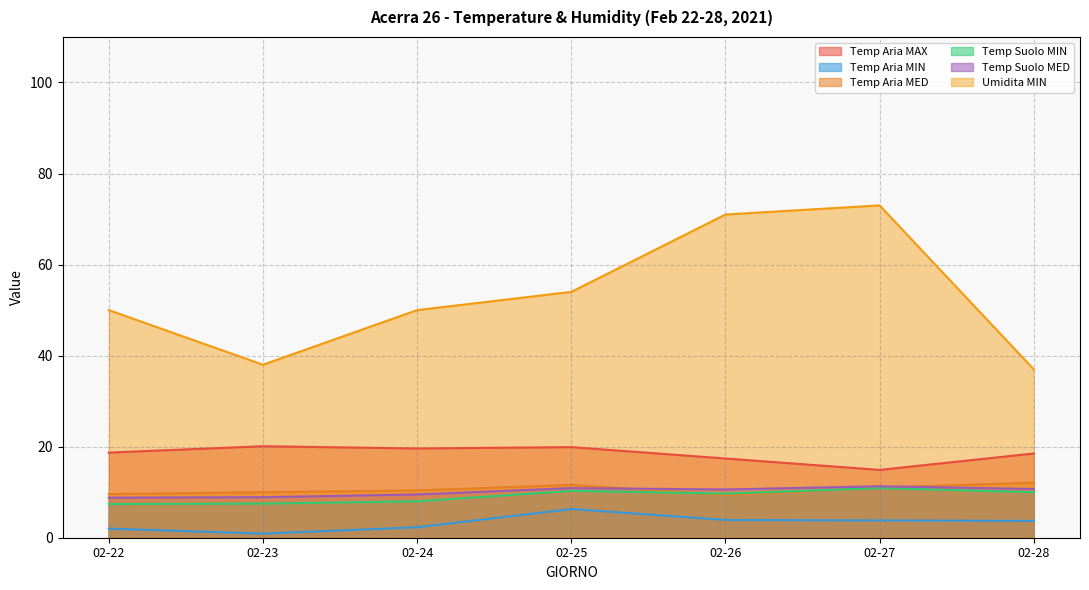

Reading right to left, list all the values displayed in this chart.

Temp Aria MAX: 18.5	14.9	17.4	19.9	19.6	20.1	18.7
Temp Aria MIN: 3.7	3.8	3.9	6.3	2.3	0.9	2.0
Temp Aria MED: 12.1	11.0	9.4	11.6	10.4	10.0	9.6
Temp Suolo MIN: 10.0	10.9	9.7	10.3	8.0	7.5	7.4
Temp Suolo MED: 10.7	11.3	10.6	10.9	9.5	8.9	8.8
Umidita MIN: 37.0	73.0	71.0	54.0	50.0	38.0	50.0